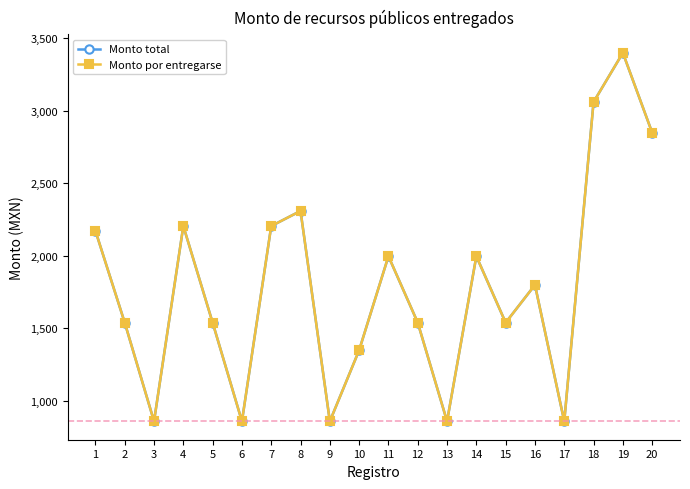

What is the difference between the second highest and minimum values in the Monto total series?

2200.8